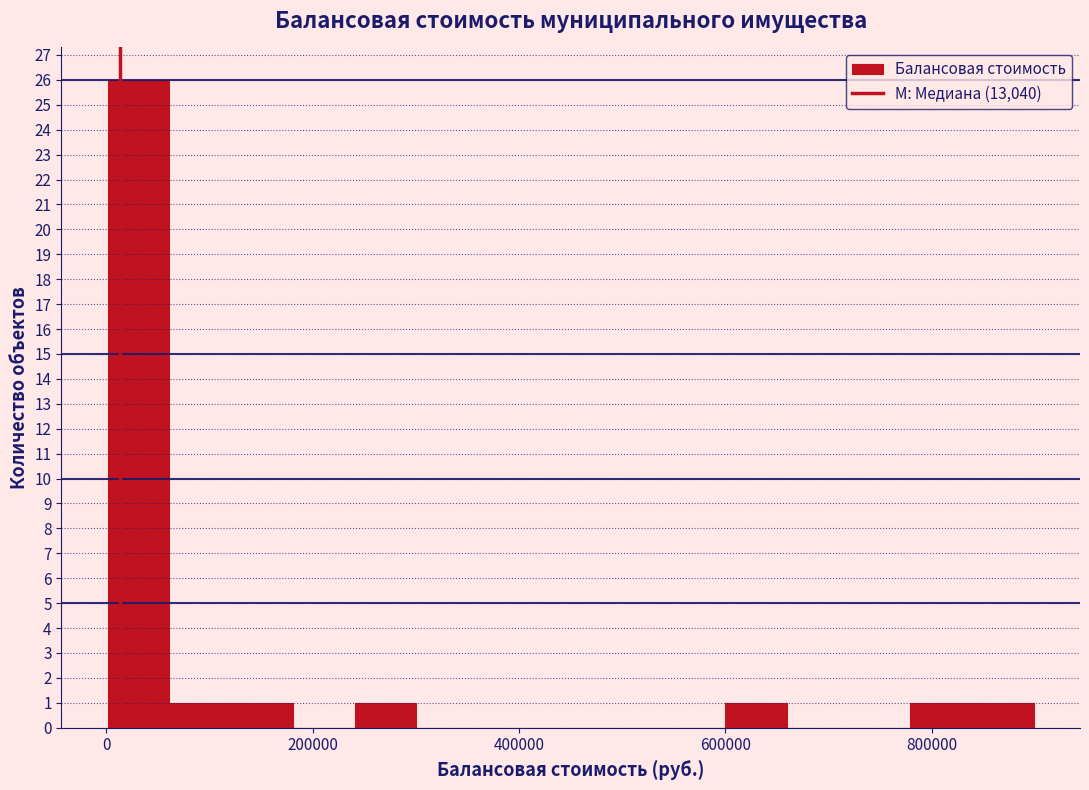

Around what value on the x-axis is the tallest bar? Give the approximate position of its centre, as read against the axis.

40000